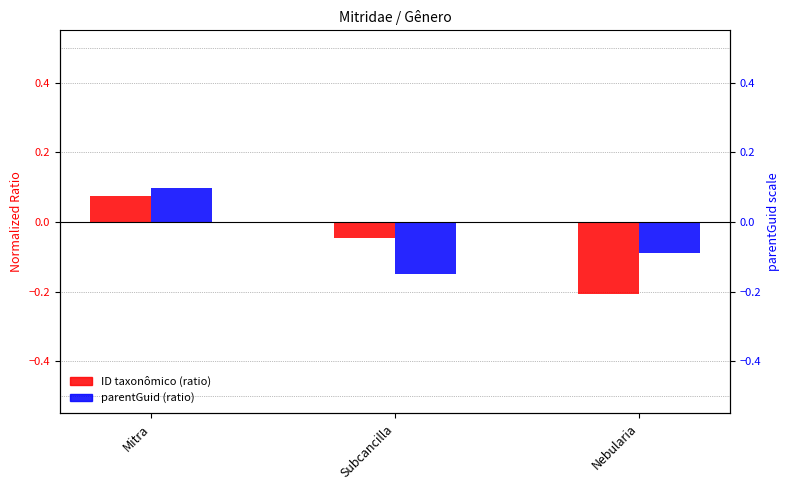

Is it true that ID taxonômico (ratio) equals 0.1 at Mitra?

True